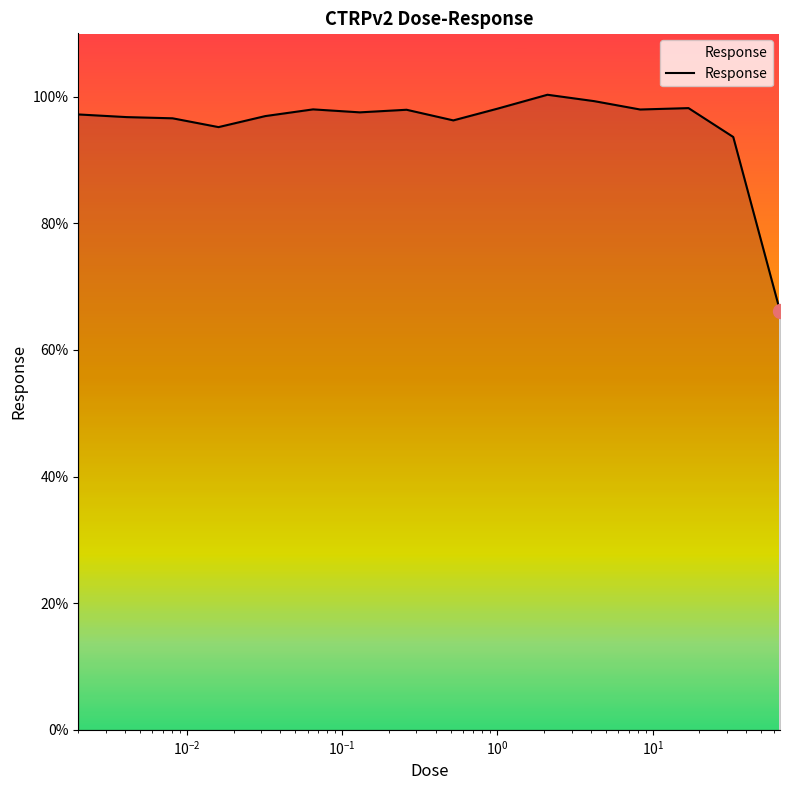

What is the sum of all values?

1526.0